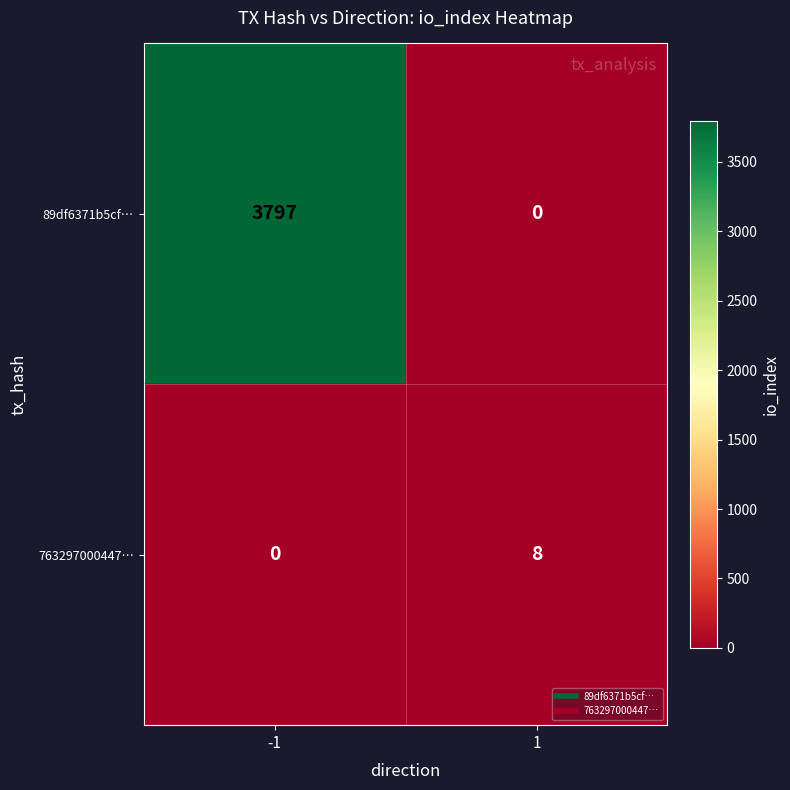

What is the maximum value shown in the chart?

3797